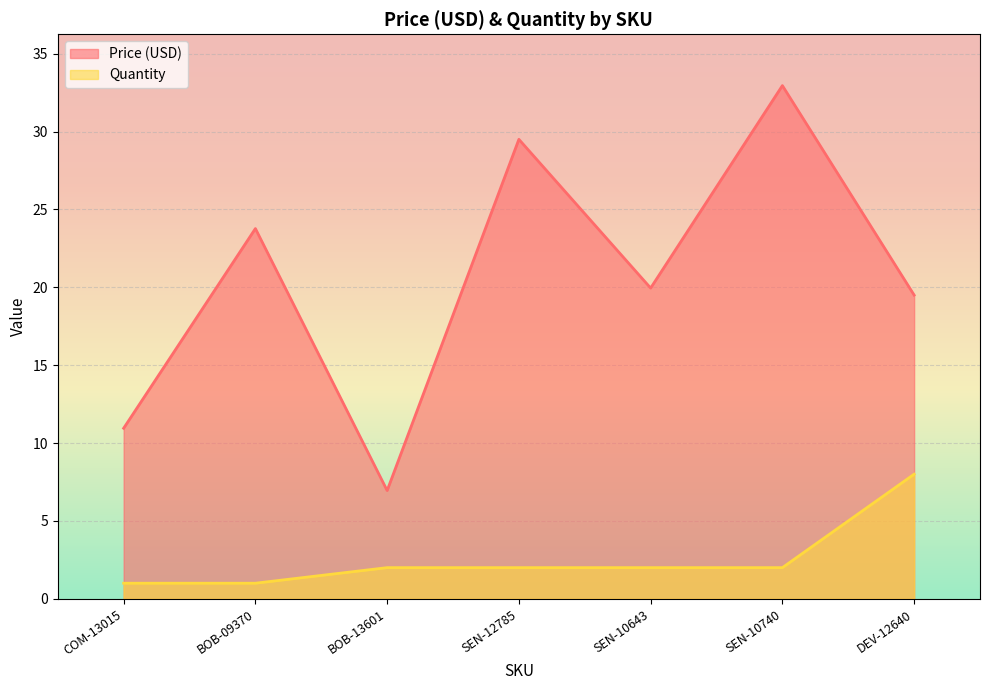

At which label is Quantity closest to 4?

BOB-13601